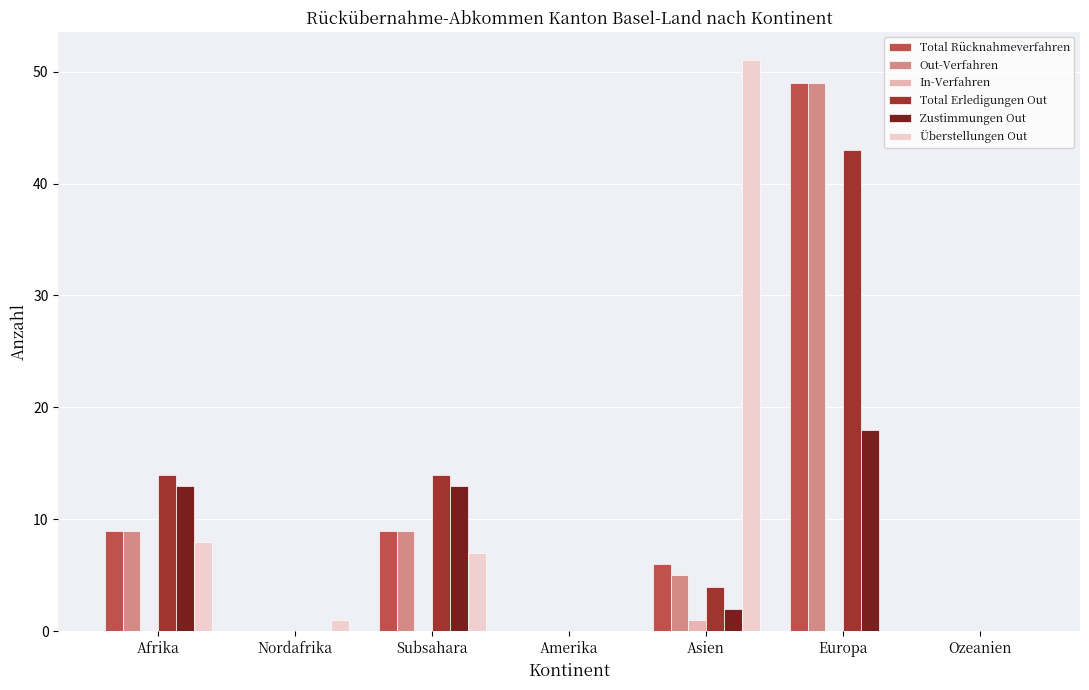

The value of Total Rücknahmeverfahren at Ozeanien is 0. True or false?

True